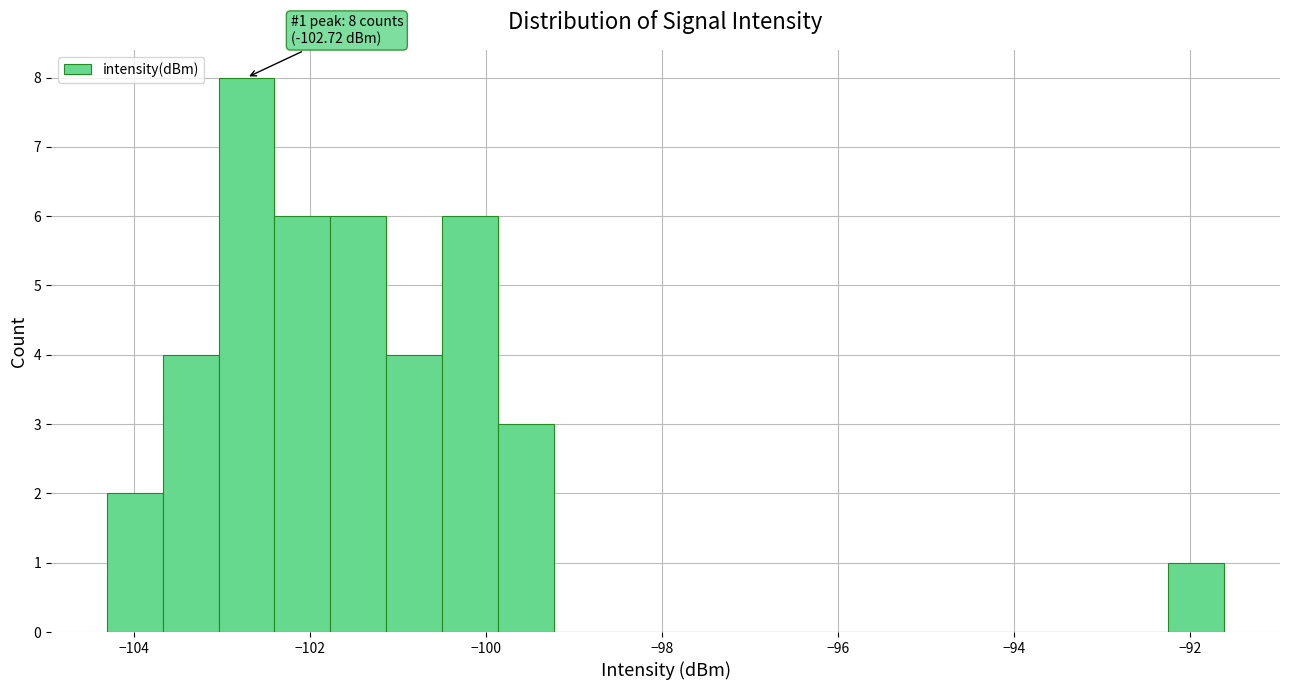

Read against the x-axis, roughly where is the centre of the tallest bar?

-102.8